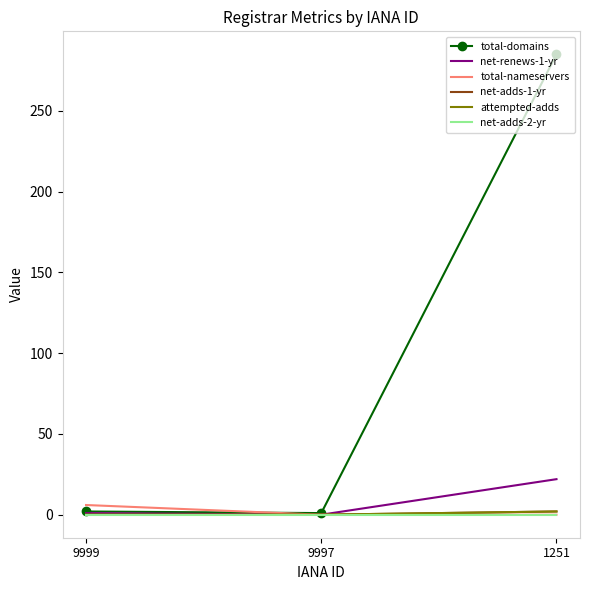

Which category has the highest value in the total-domains series?

1251